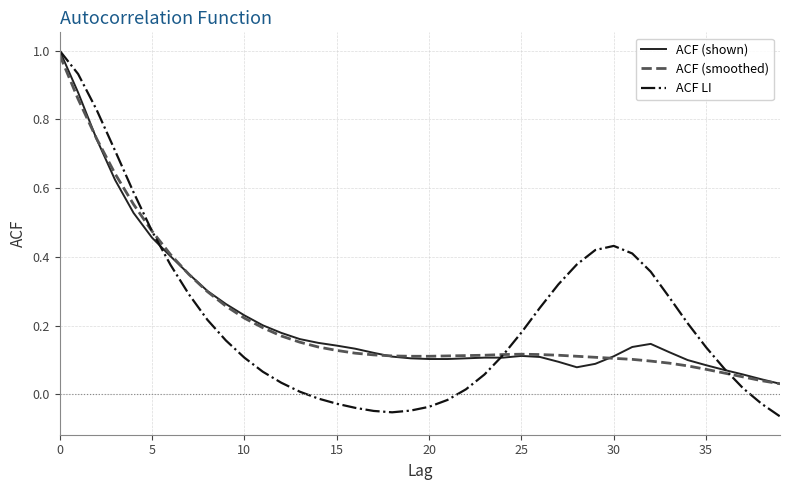

What are all the series names shown in the legend?

ACF (shown), ACF (smoothed), ACF LI